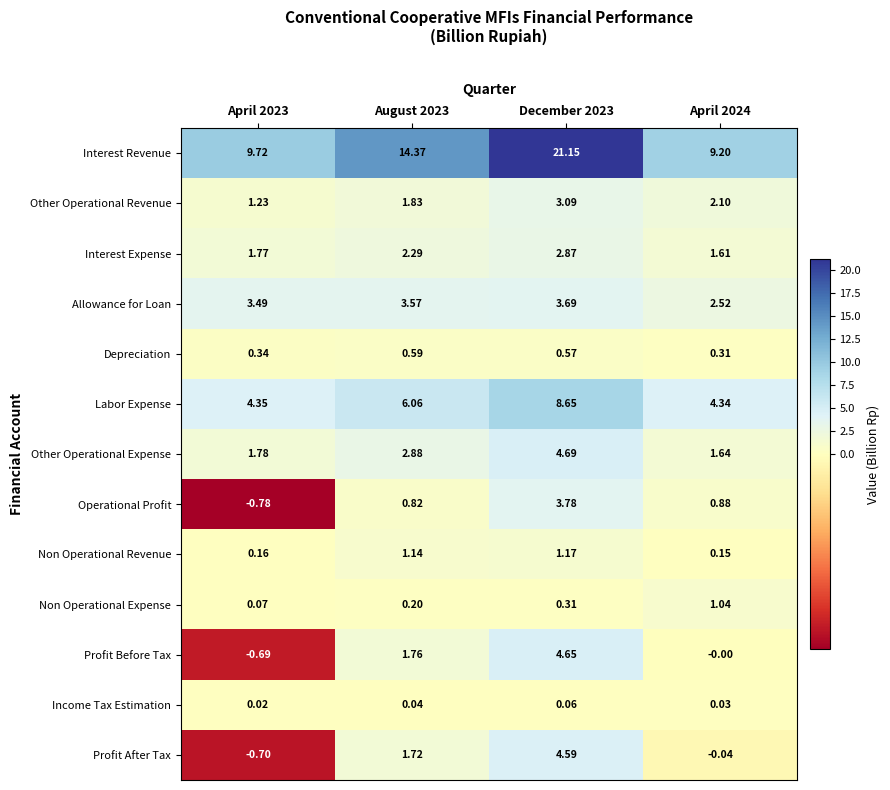

Which series changed the most between April 2023 and April 2024?

Operational Profit